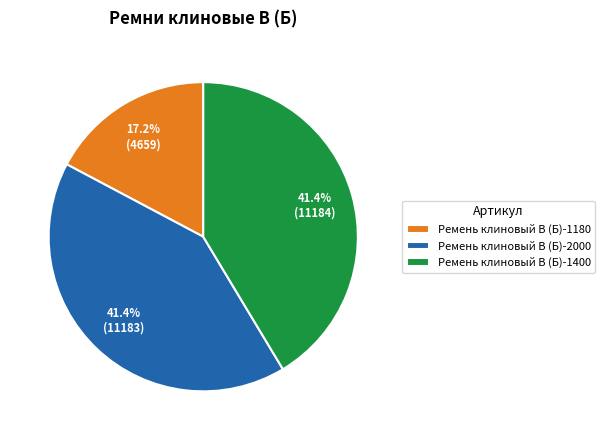

What is the smallest slice in the pie chart?

Ремень клиновый В (Б)-1180